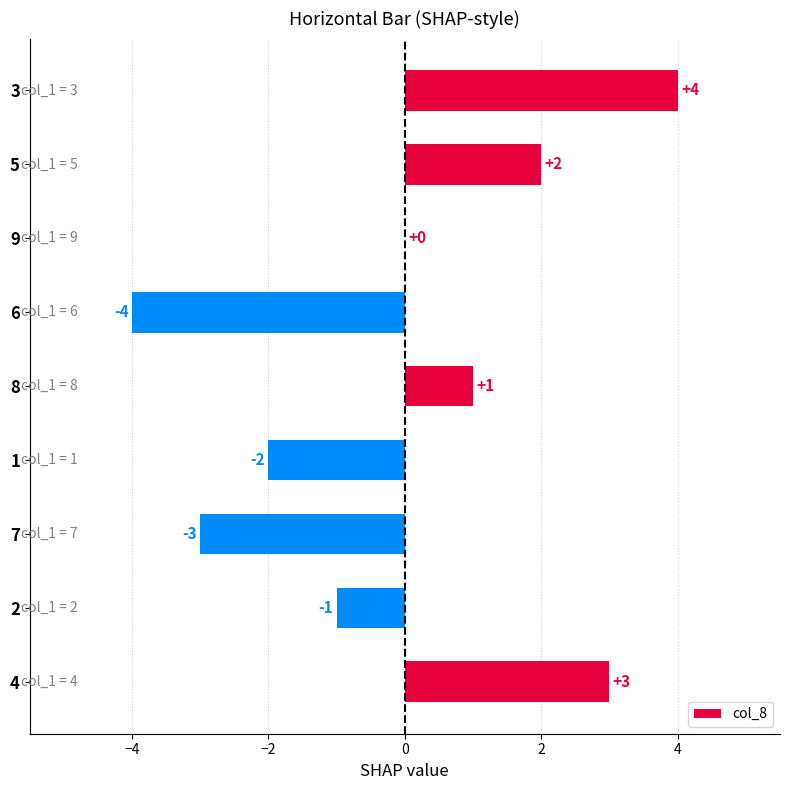

Reading bottom to top, list all the values displayed in this chart.

4=3	2=-1	7=-3	1=-2	8=1	6=-4	9=0	5=2	3=4